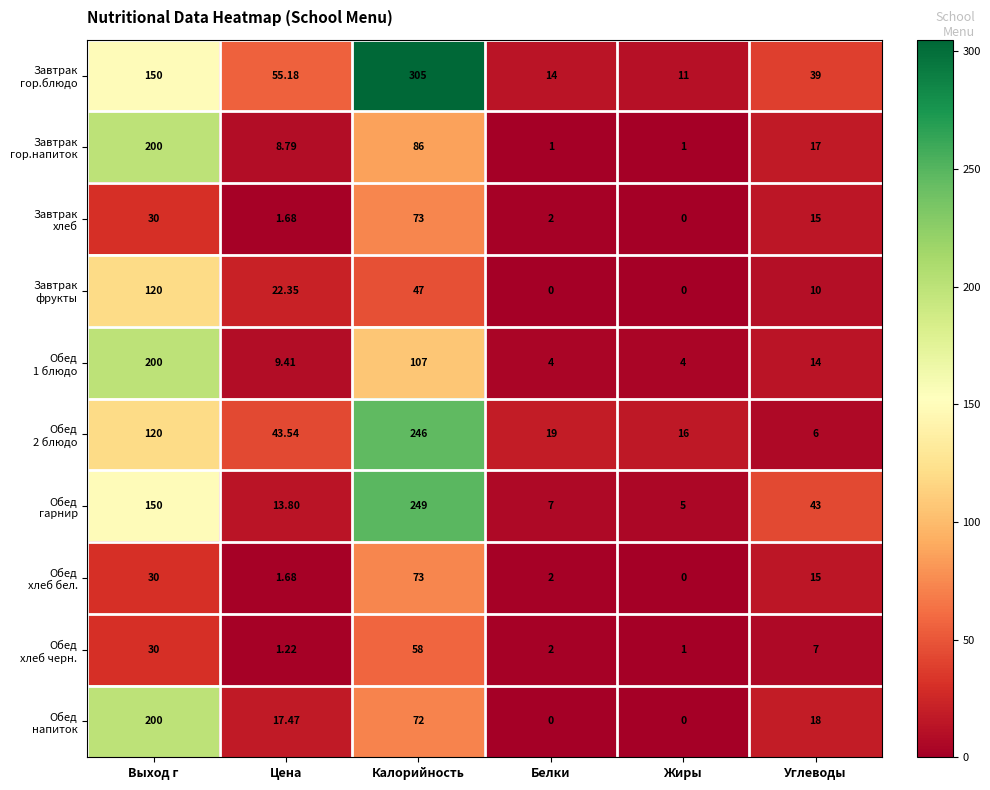

At which category is the sum across all series the highest?

Калорийность